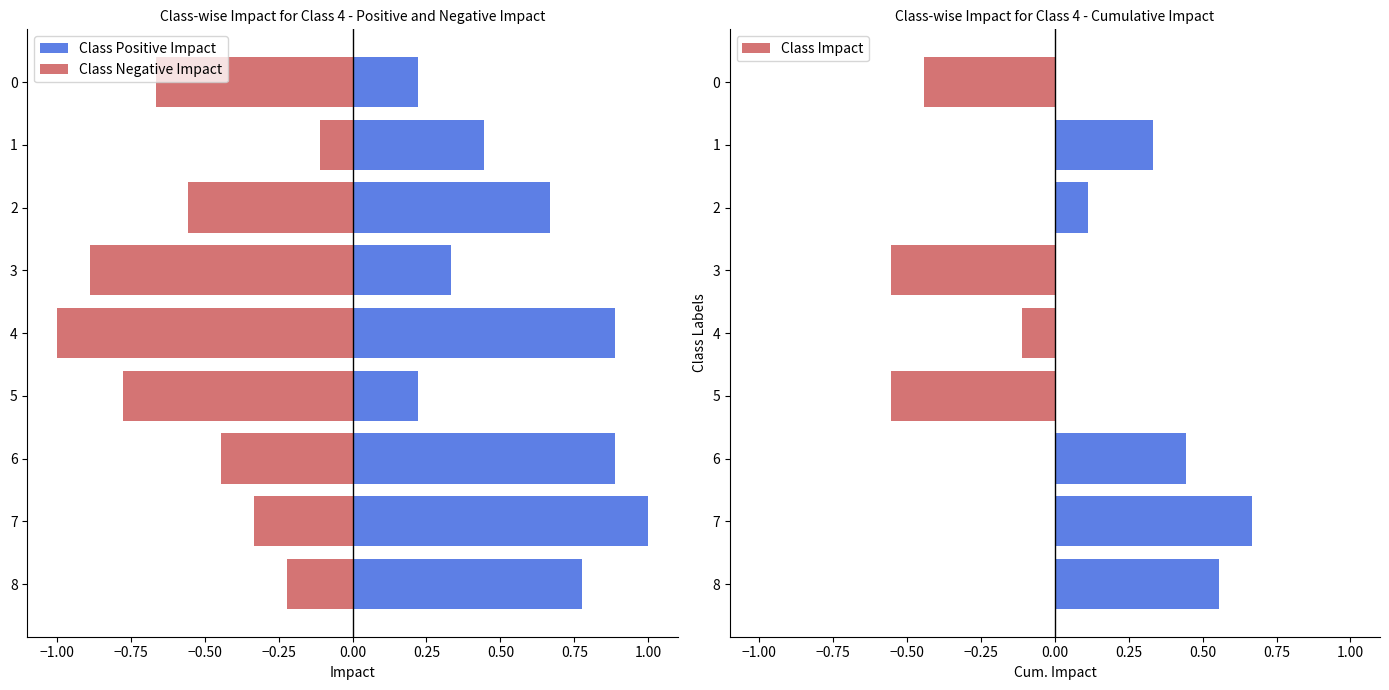

What value does the Class Negative Impact series have at 5?

-0.8